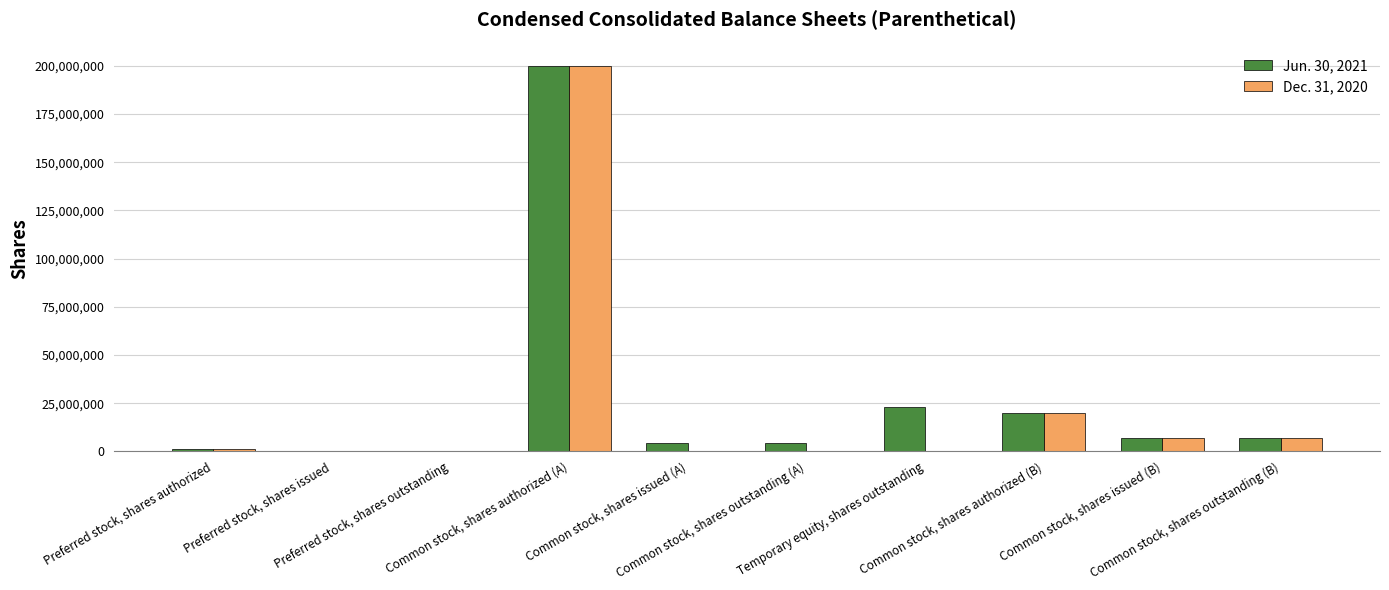

What is the average value of the Jun. 30, 2021 series?

26675247